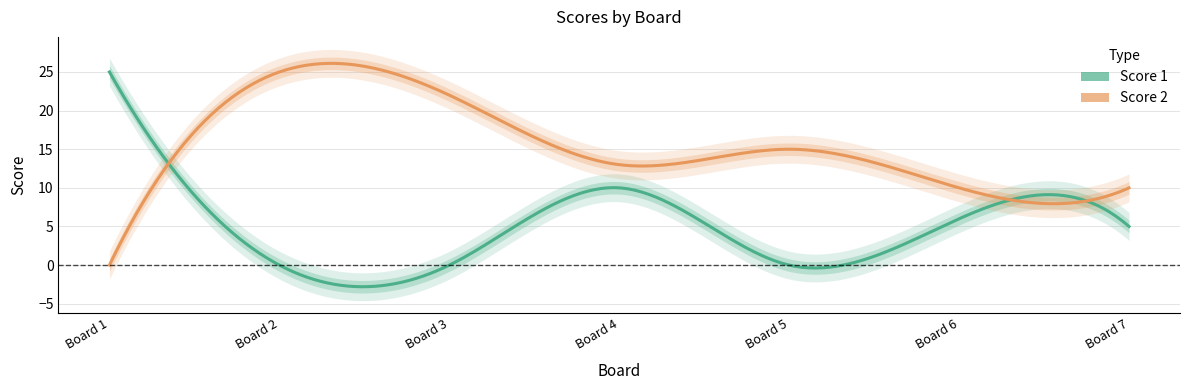

What is the difference between the highest and lowest values at 4?

3